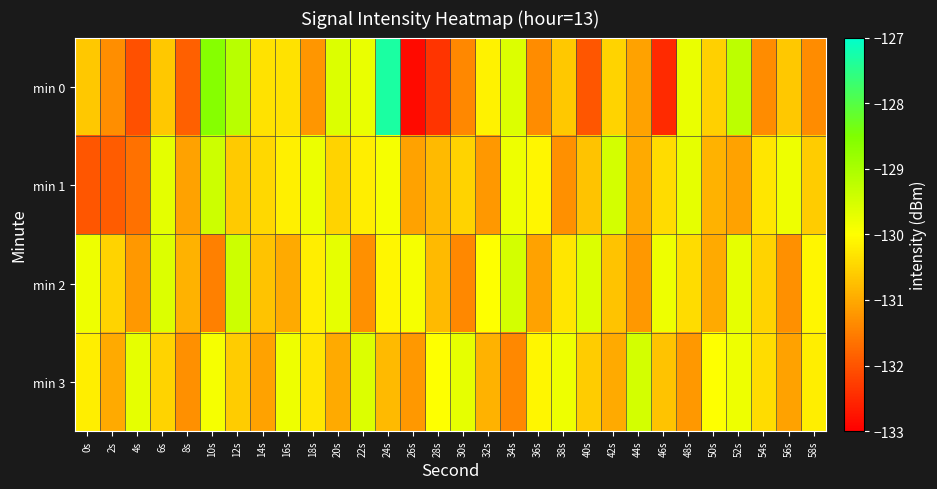

Rank the series at 20s from lowest to highest value.

min 3, min 1, min 2, min 0